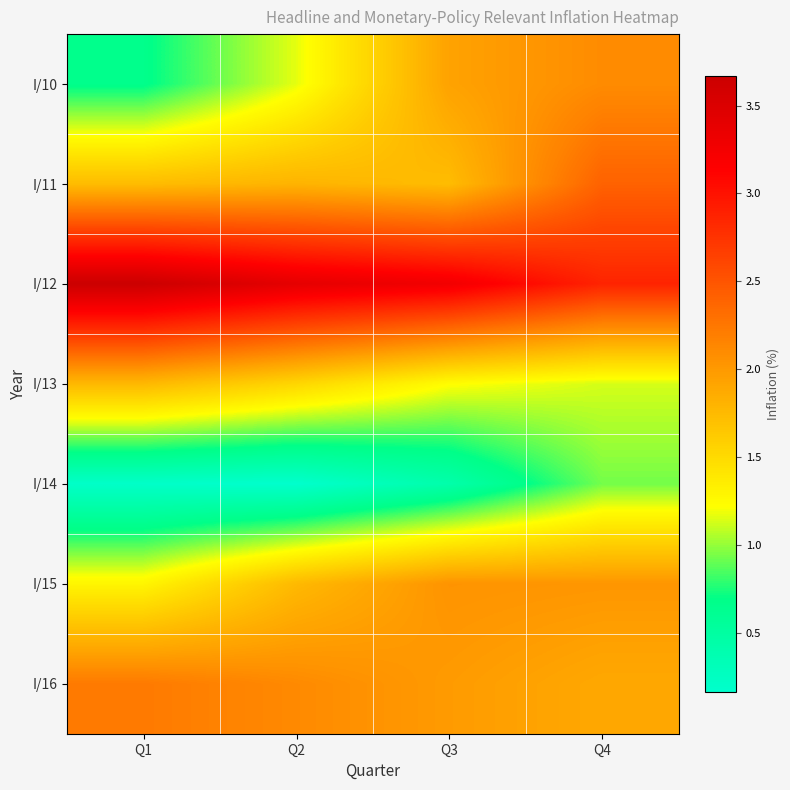

Rank the series by their maximum value, from highest to lowest.

I/12, I/11, I/16, I/10, I/15, I/13, I/14